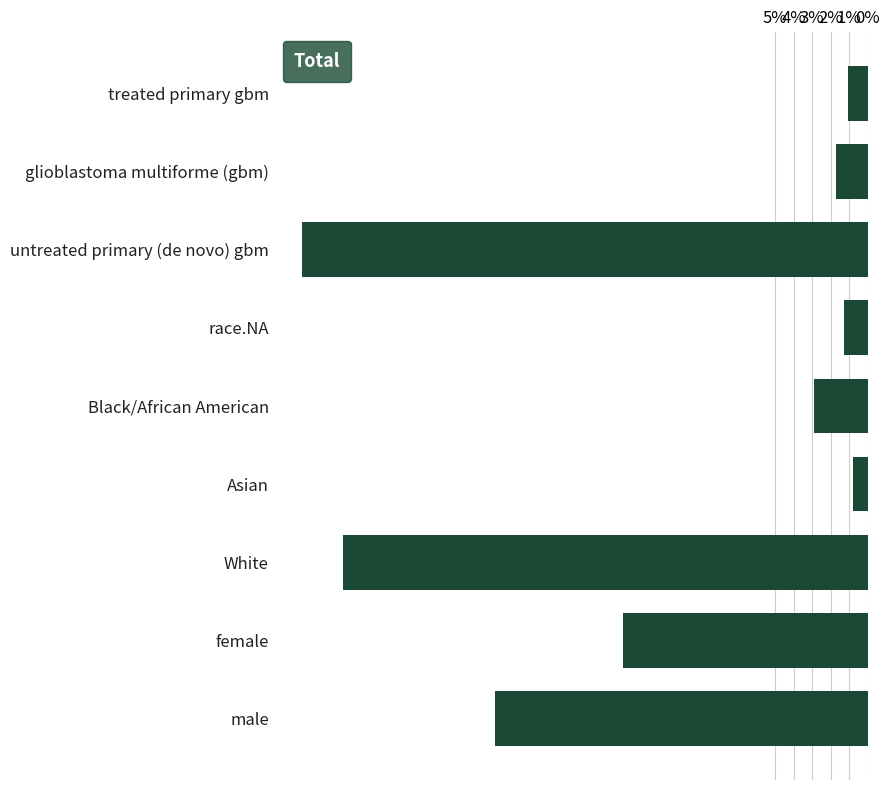

Which has a higher value, treated primary gbm or White?

White